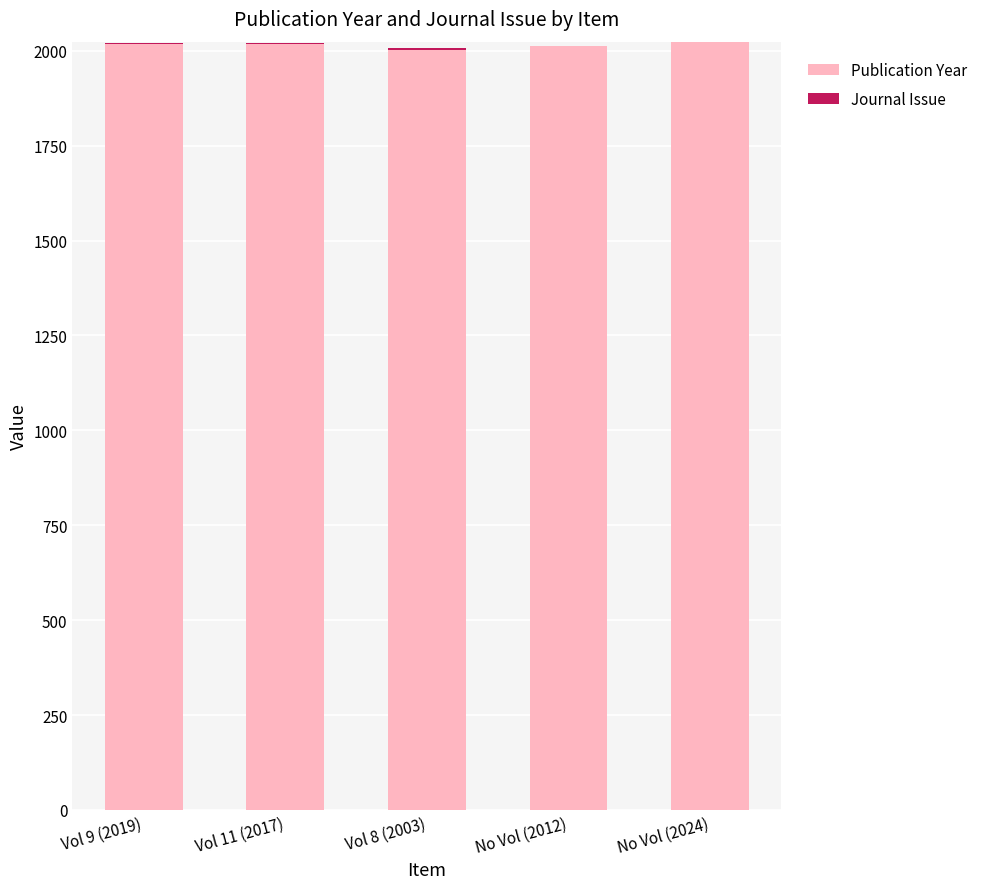

What is the highest value of the Publication Year series?

2024